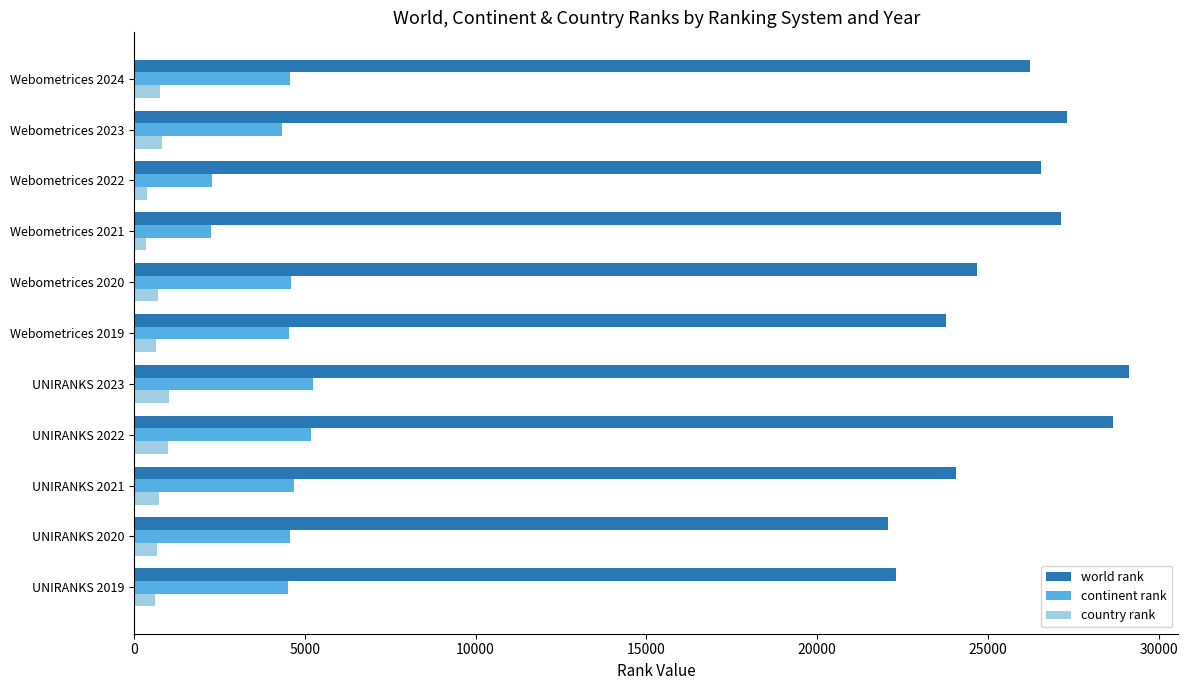

What is the maximum value for continent rank?

5248